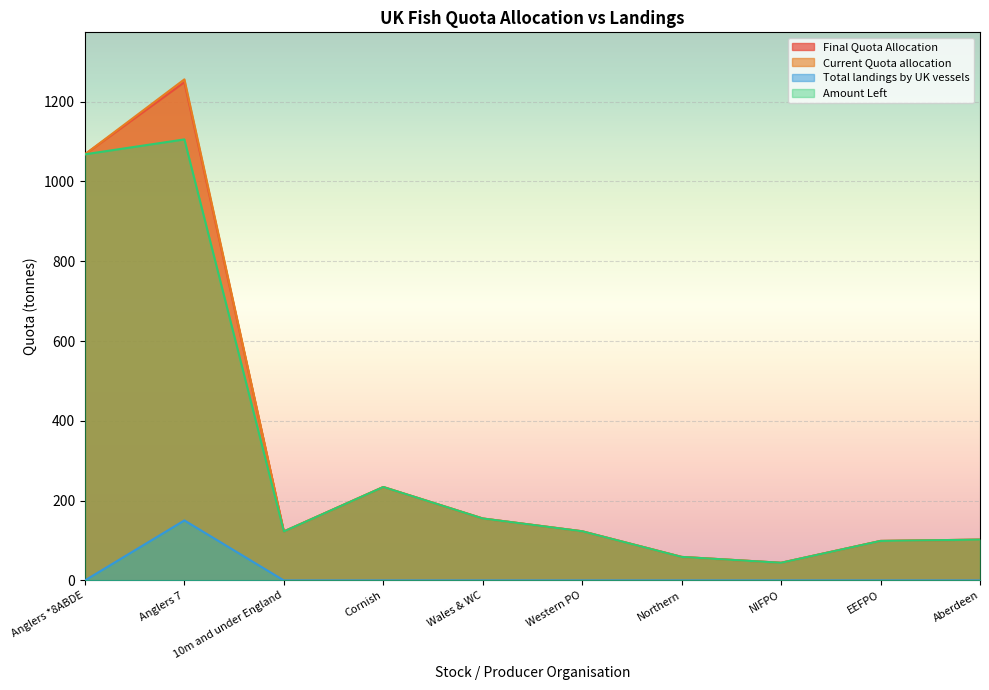

True or false: Final Quota Allocation has a value of 234.1 at Cornish.

True